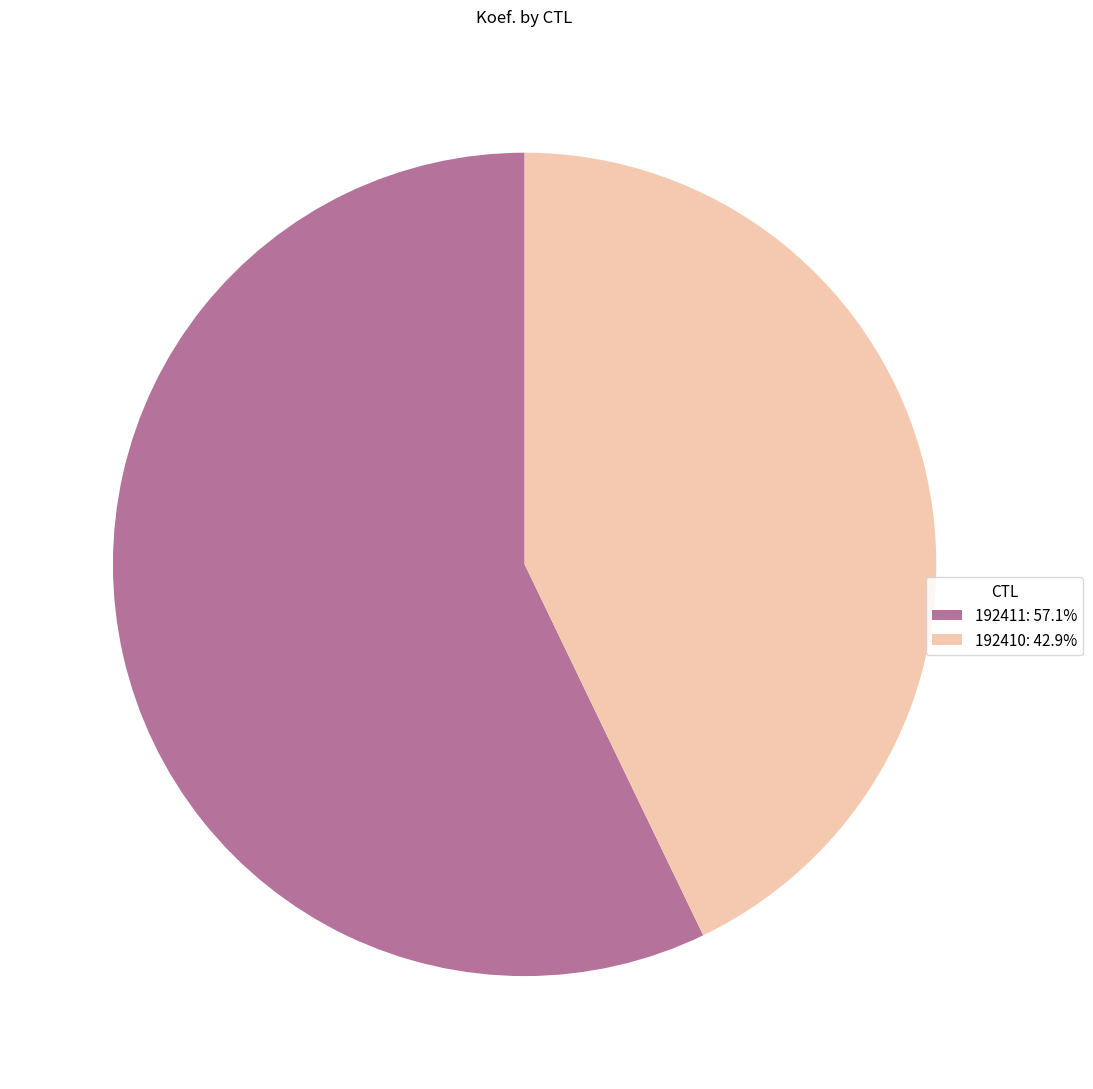

Rank the categories by value from lowest to highest.

192410, 192411